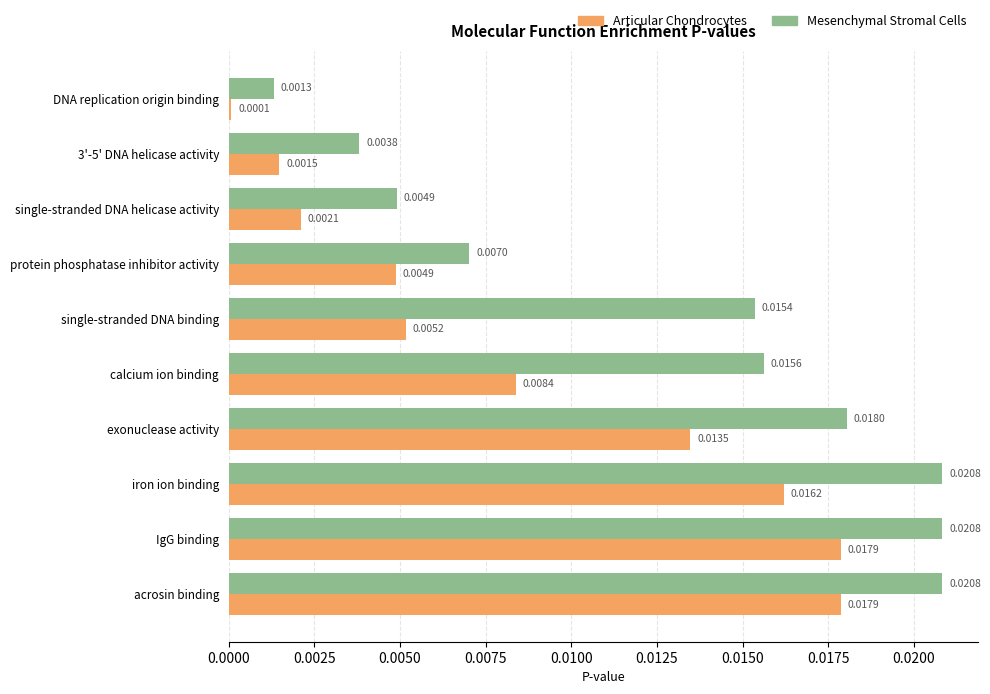

What are all the series names shown in the legend?

Articular Chondrocytes, Mesenchymal Stromal Cells